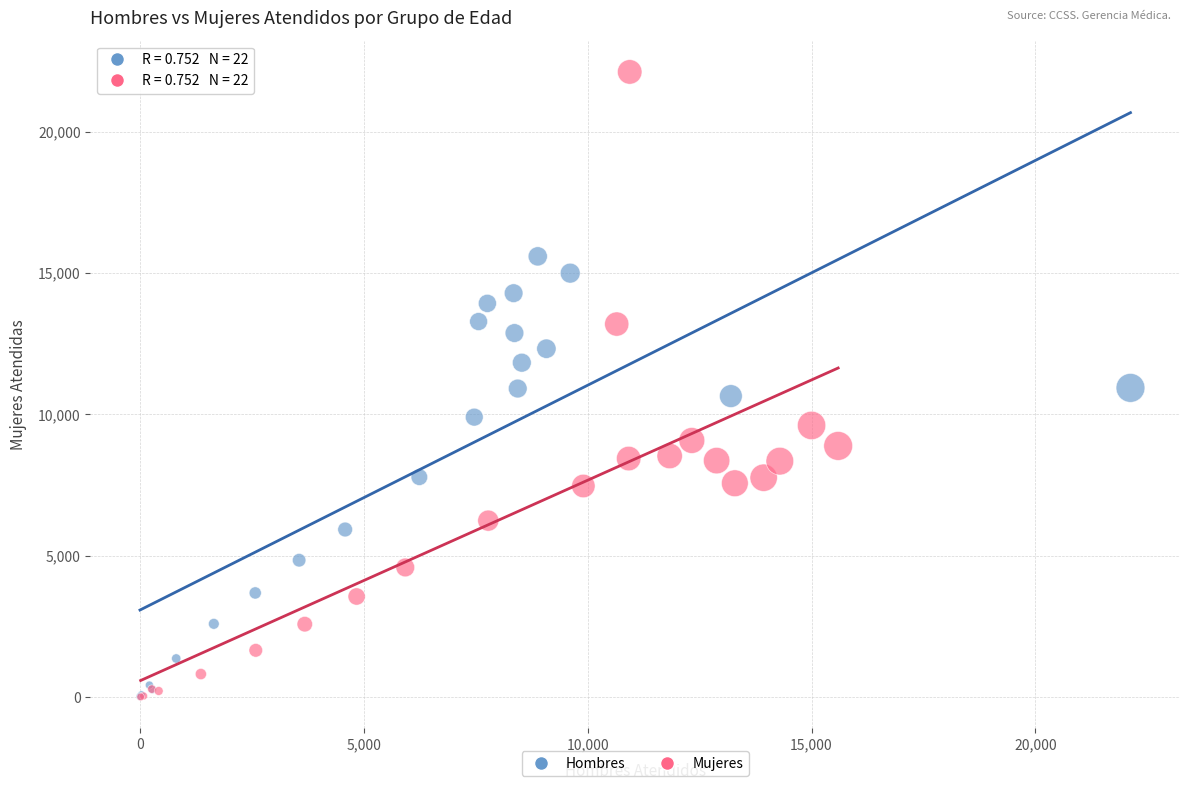

Which series reaches the maximum Y coordinate?

Mujeres